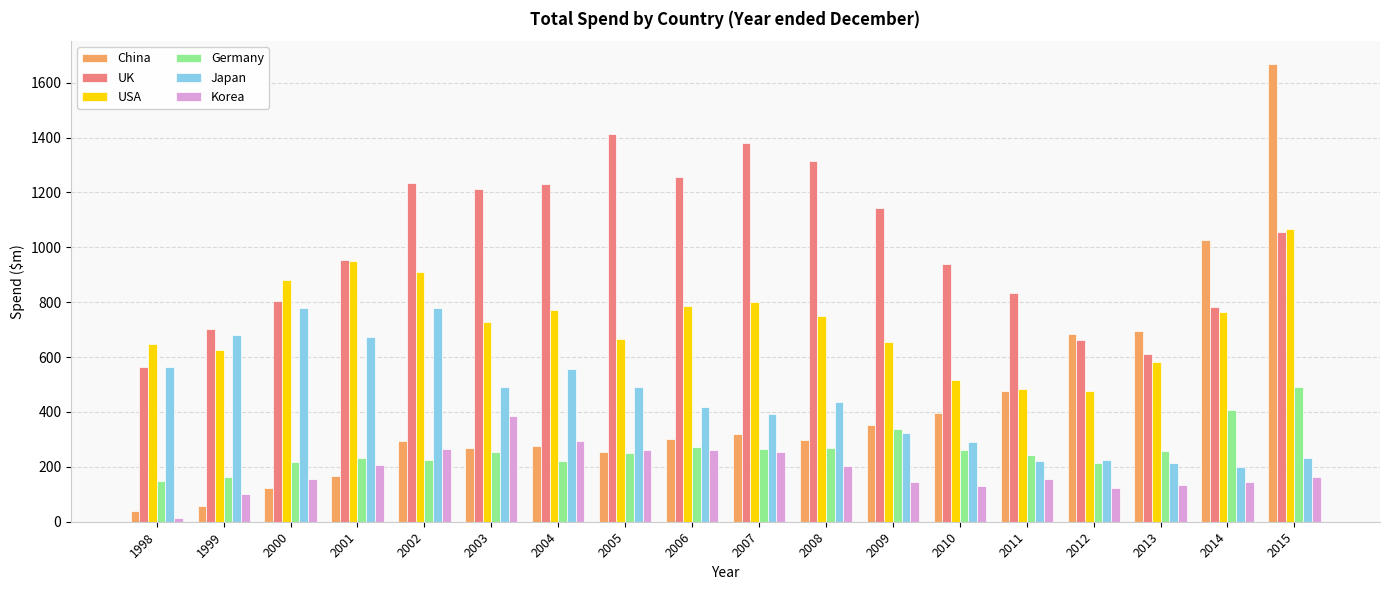

Rank the series by their maximum value, from highest to lowest.

China, UK, USA, Japan, Germany, Korea